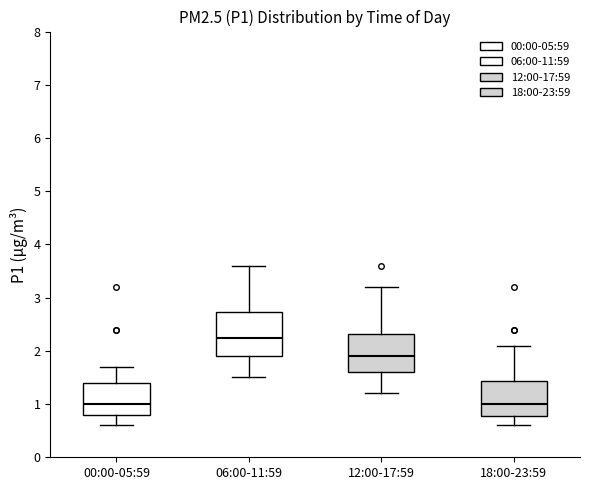

Where does the lower whisker of the box for 00:00-05:59 end on the y-axis? The values are not printed on the chart, so give them approximately, as read against the axis.

0.6